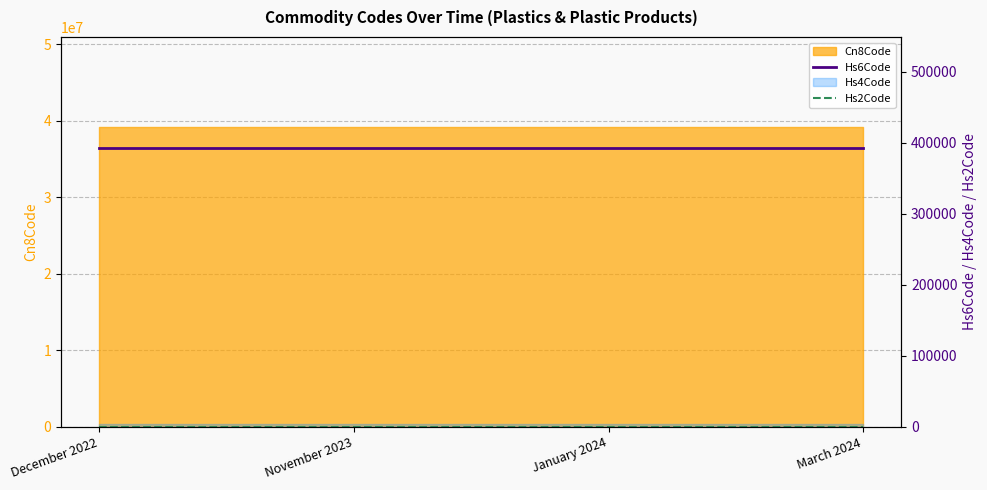

What is the label of the 1st point from the right?

March 2024